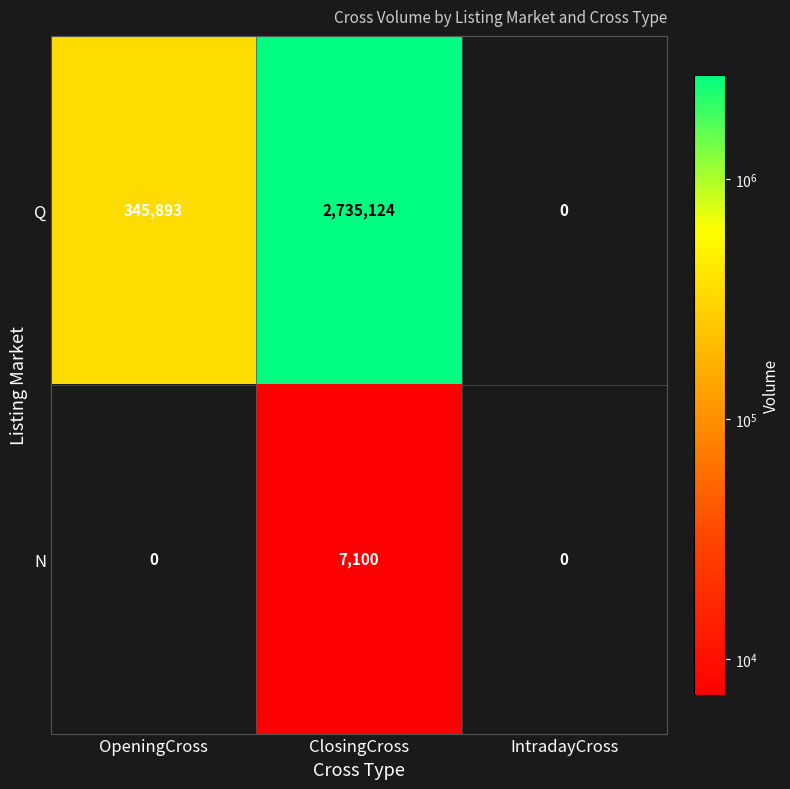

List the series in order of their overall mean, lowest first.

N, Q